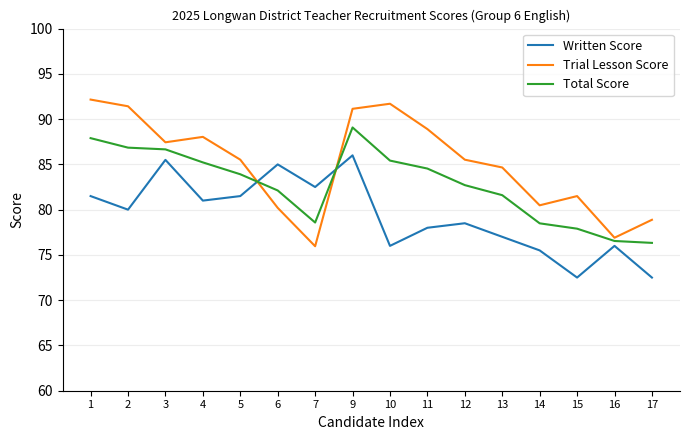

What is the lowest value of the Total Score series?

76.3